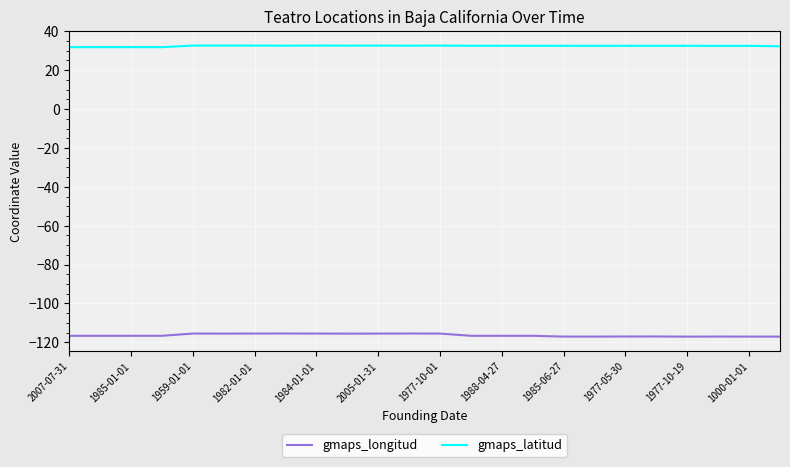

True or false: gmaps_latitud and gmaps_longitud cross at least once.

False